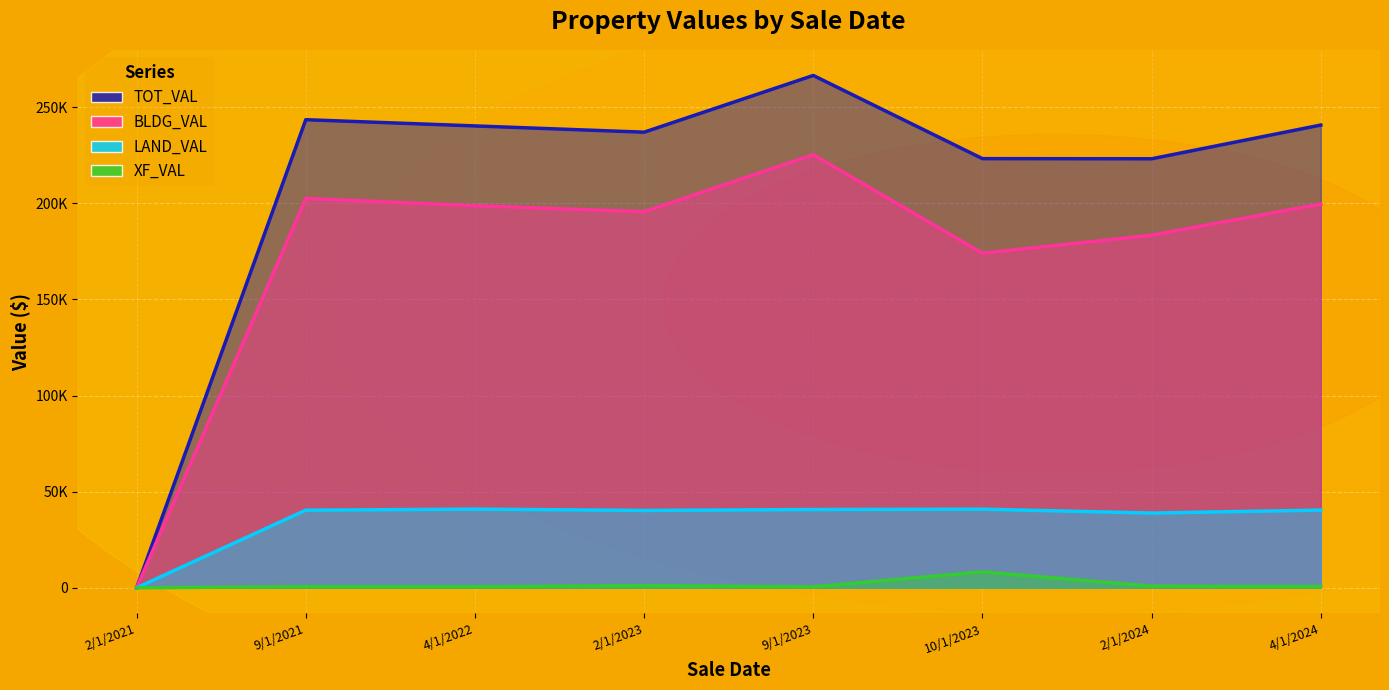

List the series in order of their overall mean, lowest first.

XF_VAL, LAND_VAL, BLDG_VAL, TOT_VAL